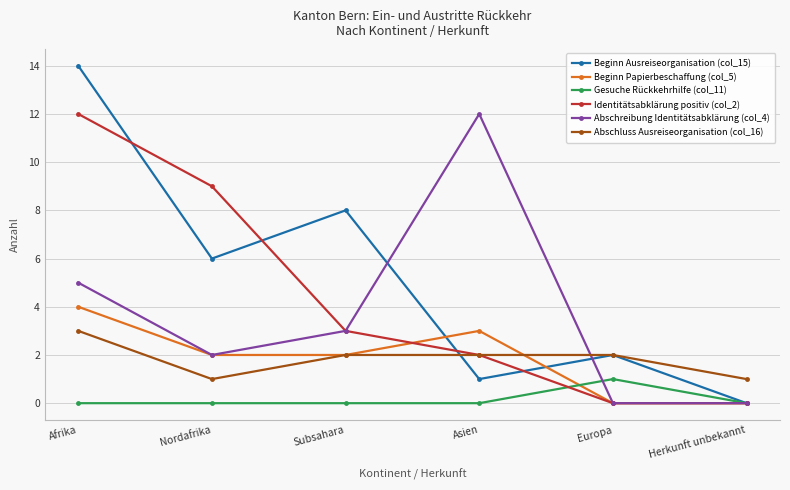

Is it true that Abschluss Ausreiseorganisation (col_16) equals 3 at Afrika?

True